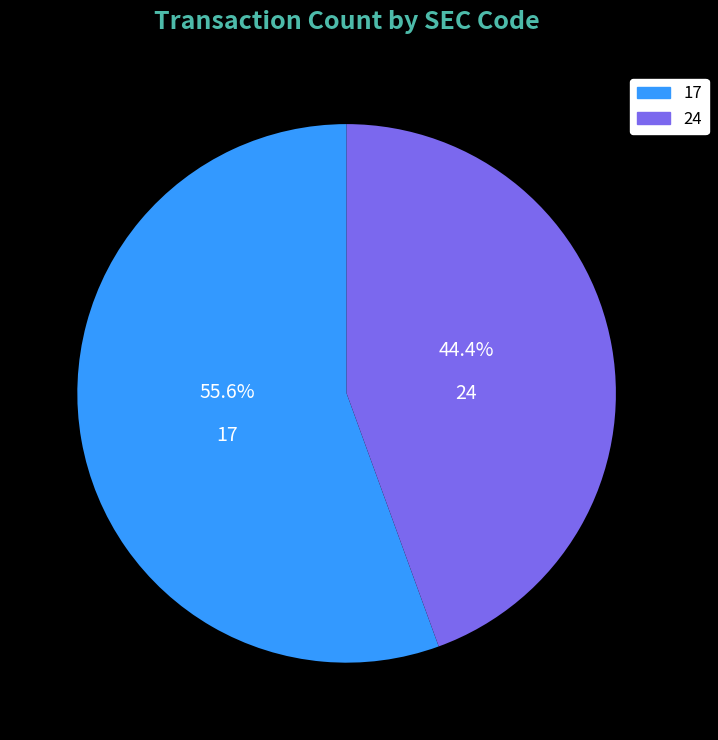

Does 24 represent more than half of the total?

No